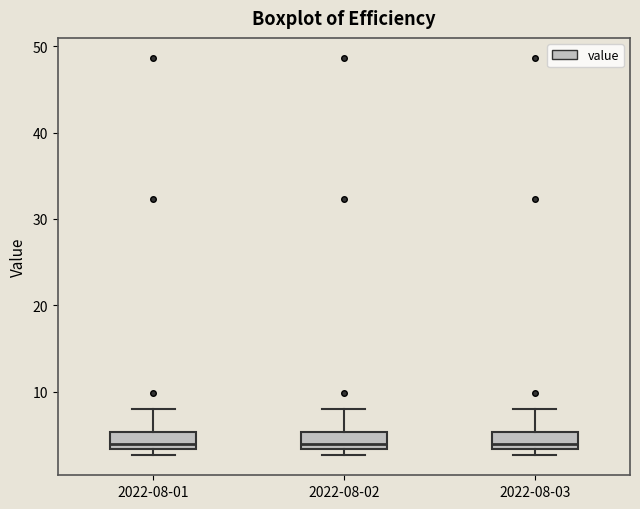

Where does the median line of the box for 2022-08-03 sit on the y-axis? The values are not printed on the chart, so give them approximately, as read against the axis.

4